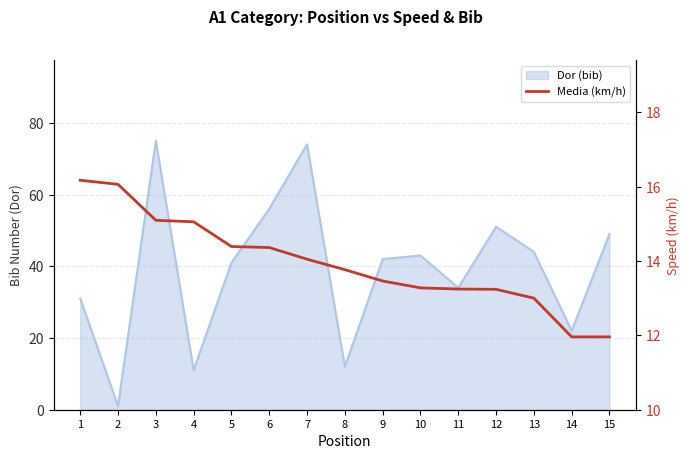

The chart shows a value of 21.3 at 4. True or false?

False